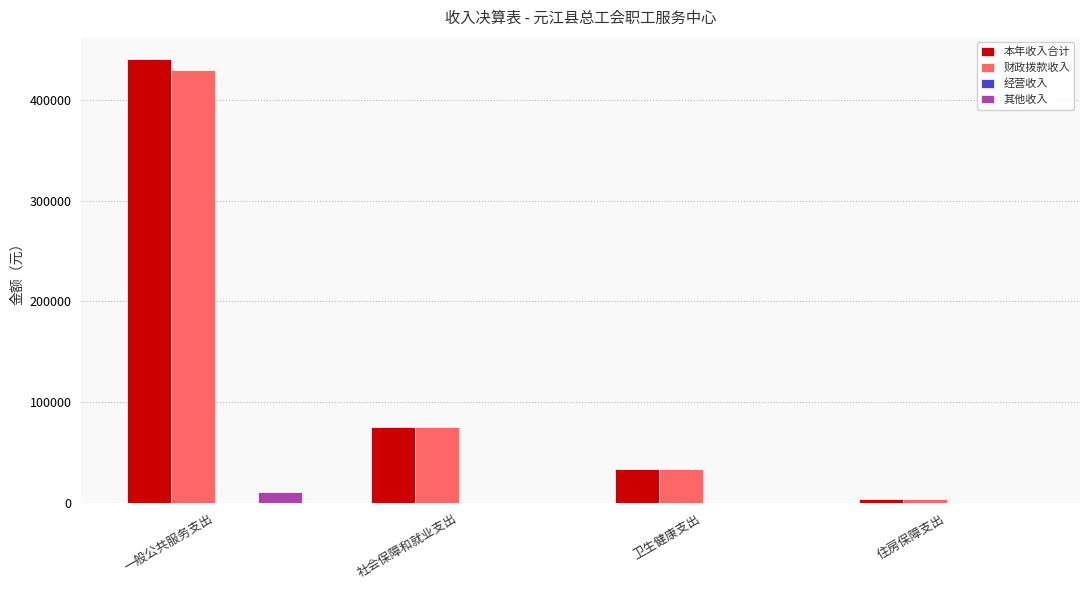

Where does the 本年收入合计 series first go above 75623?

一般公共服务支出